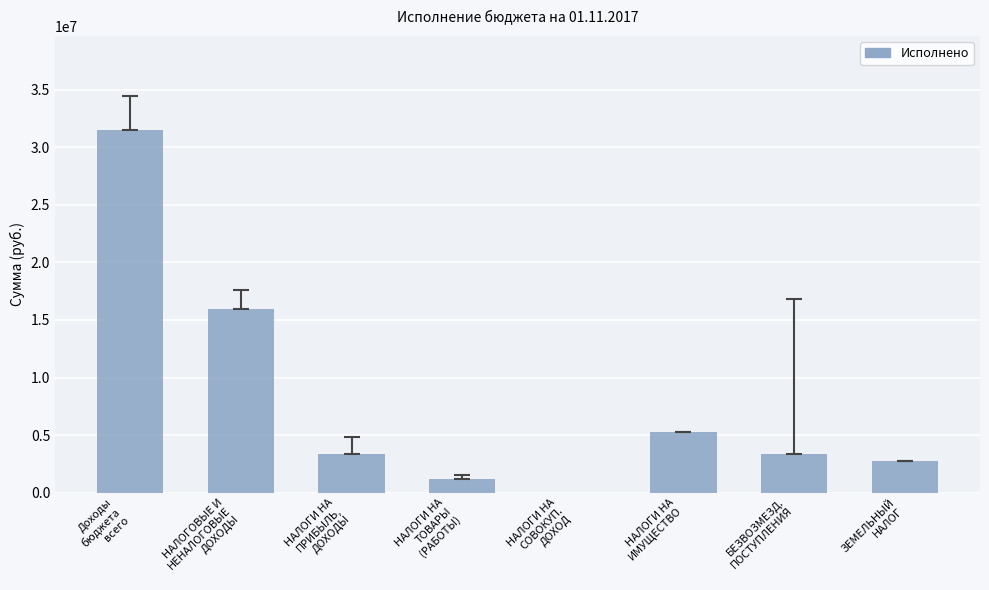

Are the bars grouped side by side (vs. stacked)?

No